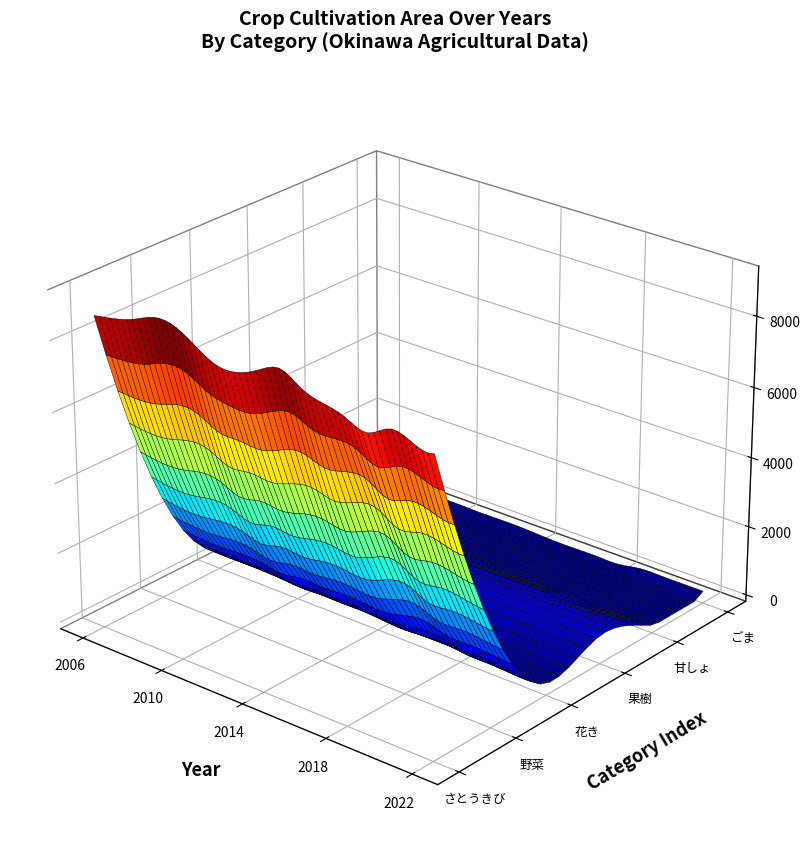

Reading left to right, what are all the values shown in this chart?

さとうきび: 8653	8760	8935	9178	9126	8782	8463	8473	8741	8975	8638	8448	8285	8079	8396	8248	8156
野菜: 2836	2744	2733	2814	2771	2599	2730	2681	2771	2782	2725	2935	3031	2741	2765	2721	2634
花き: 345	347	360	343	324	311	289	291	281	248	219	203	188	176	172	143	148
果樹: 620	565	586	583	584	544	547	526	539	583	590	587	602	613	626	614	622
甘しょ: 101	104	104	106	98	84	79	76	72	56	54	55	38	34	33	32	31
ごま: 111	164	104	107	117	101	104	104	77	51	52	52	51	153	160	156	156